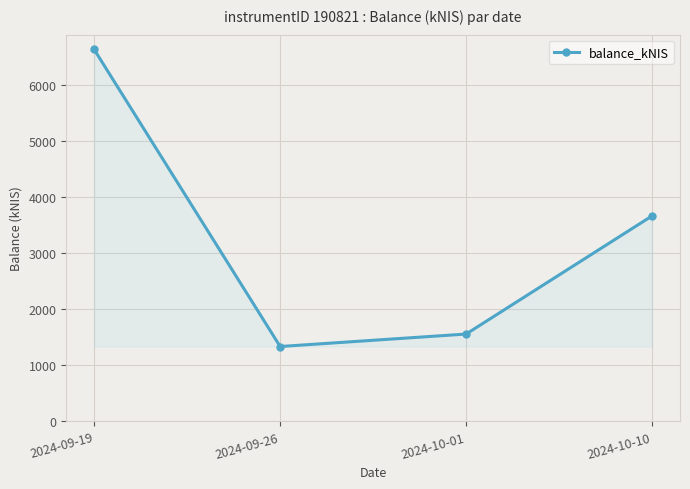

What is the average value?

3298.1